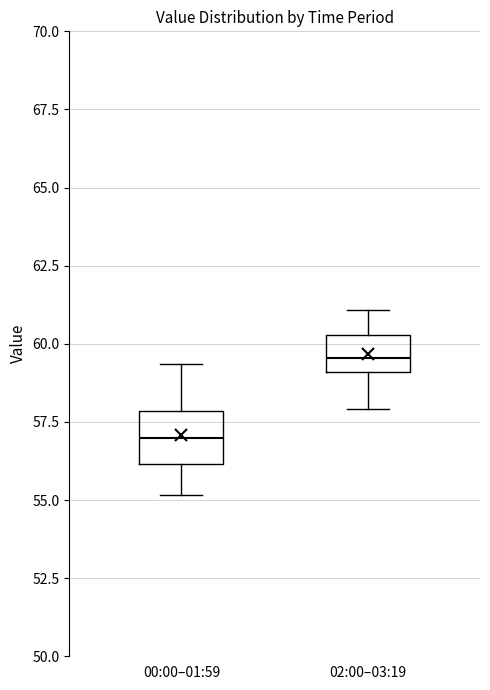

Which box is the tallest, from its lower edge to its upper edge?

00:00–01:59